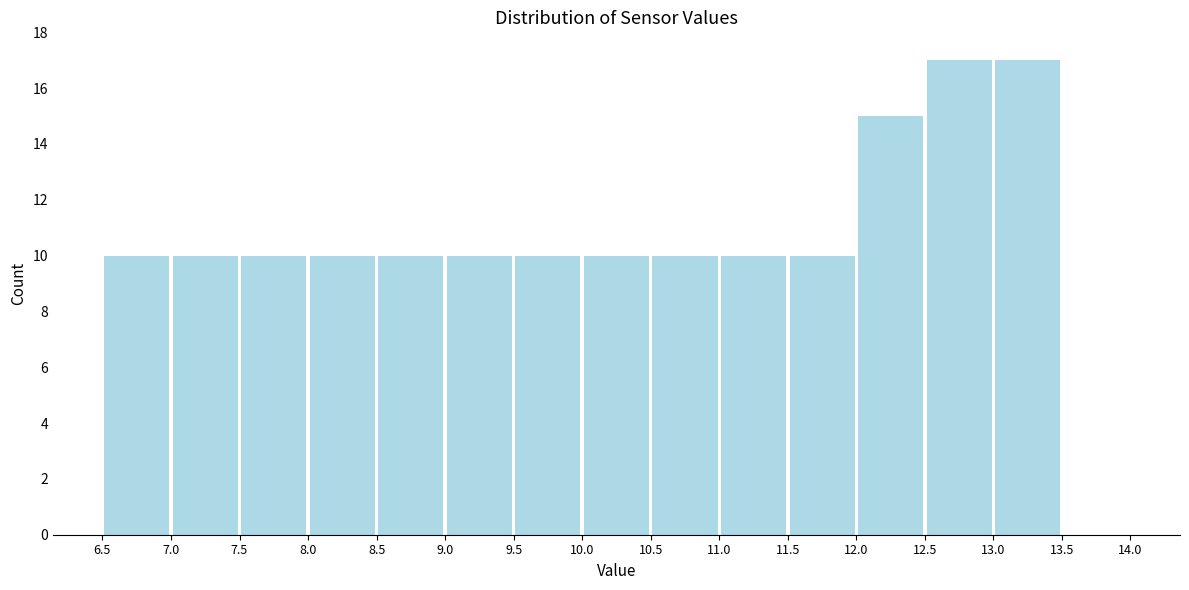

How tall is the bar that spans 12.5 to 13.0 on the x-axis? The values are not printed on the chart, so give them approximately, as read against the axis.

17